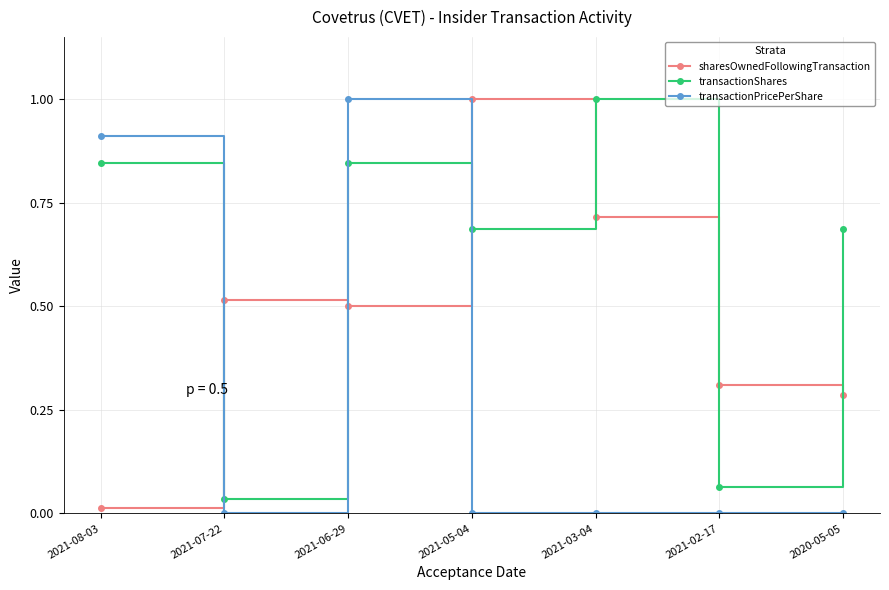

What are all the series names shown in the legend?

sharesOwnedFollowingTransaction, transactionShares, transactionPricePerShare